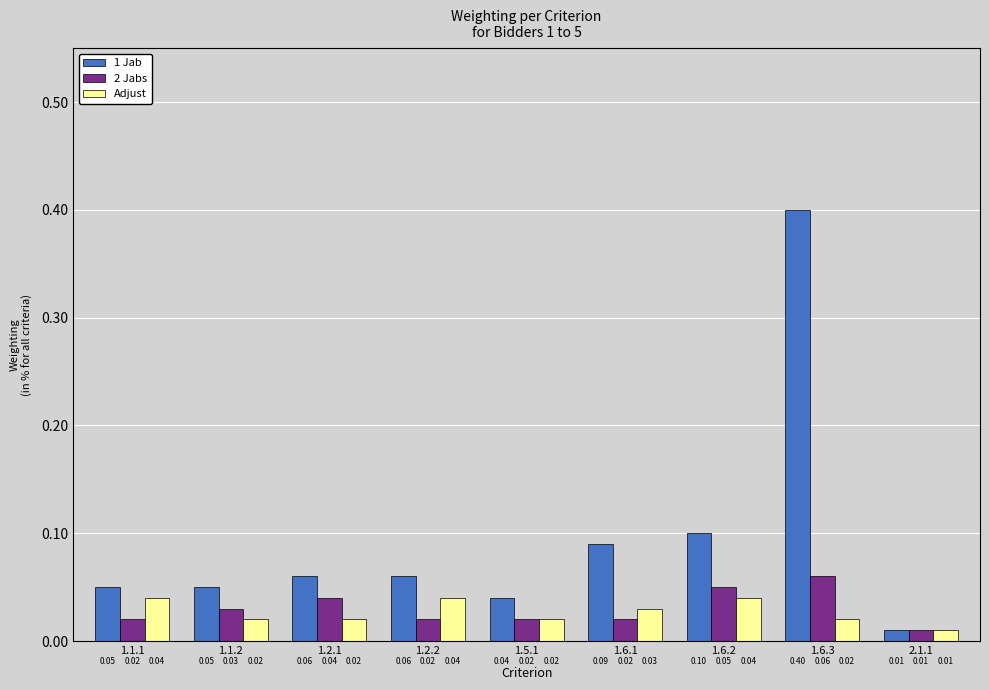

What is the highest value of the 1 Jab series?

0.4